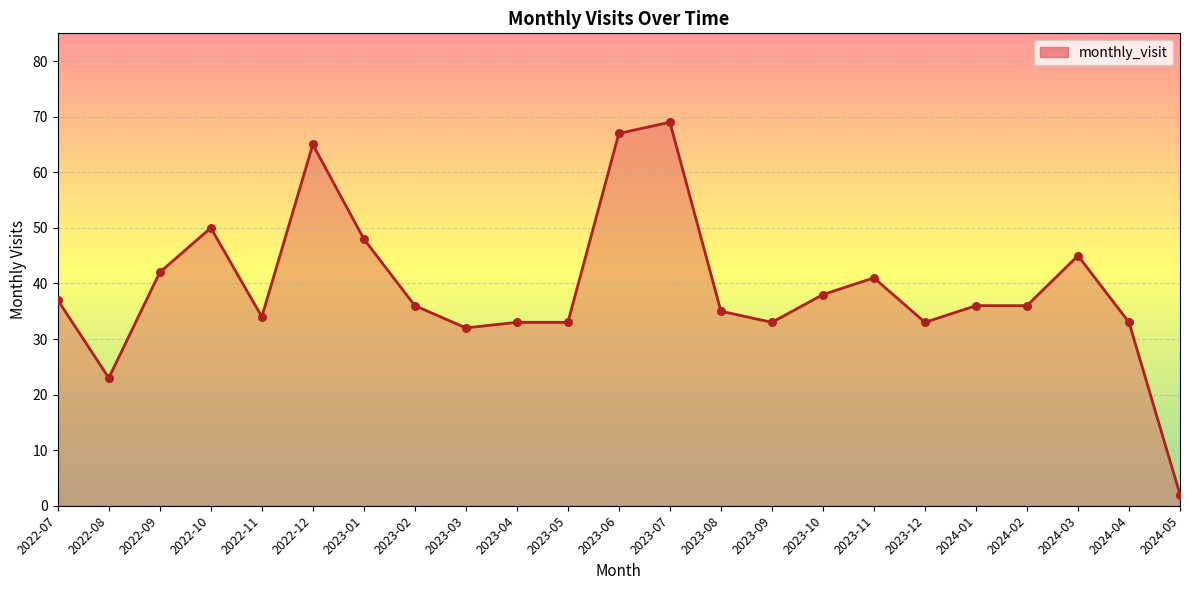

What is the change in value from 2023-03 to 2024-02?

+4